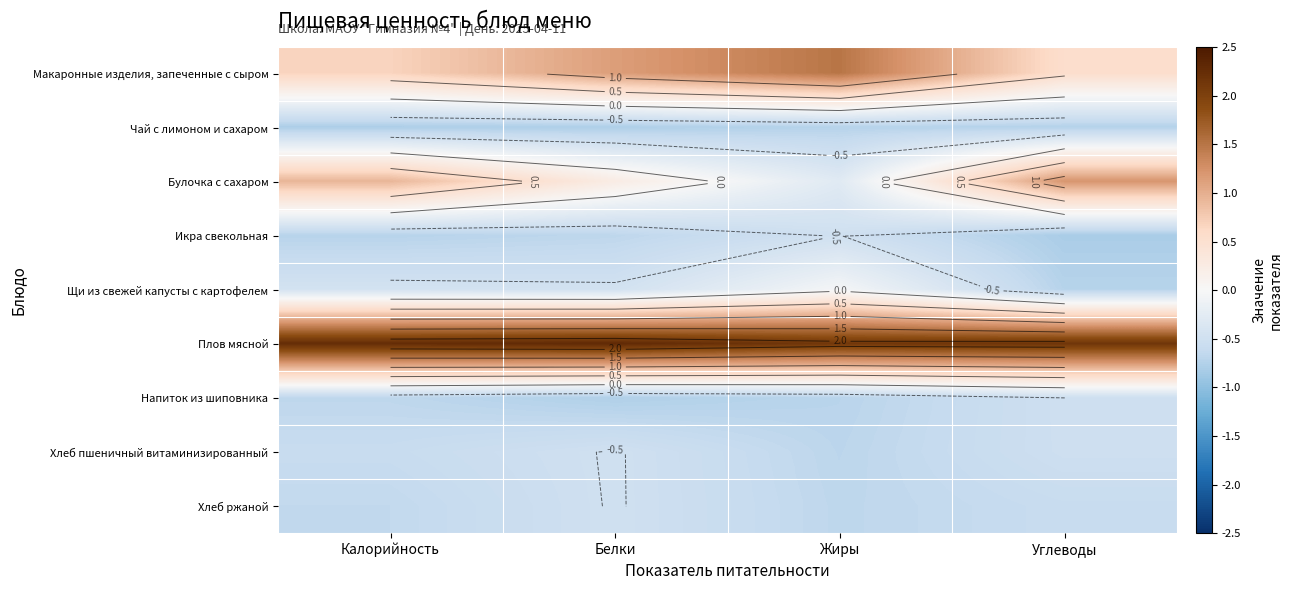

Which category has the highest value across all series?

Белки